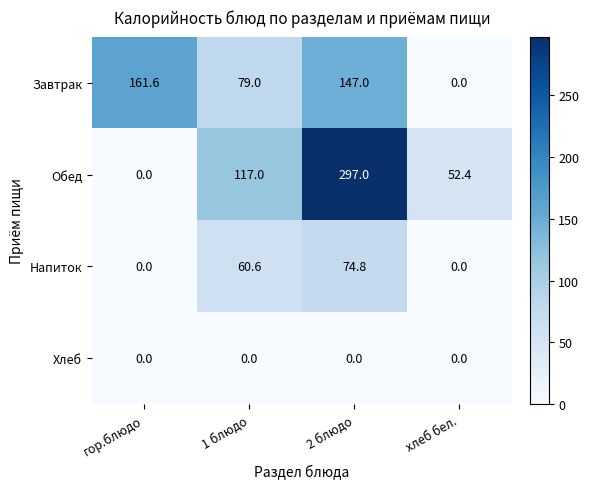

At which label is Завтрак closest to 80?

1 блюдо